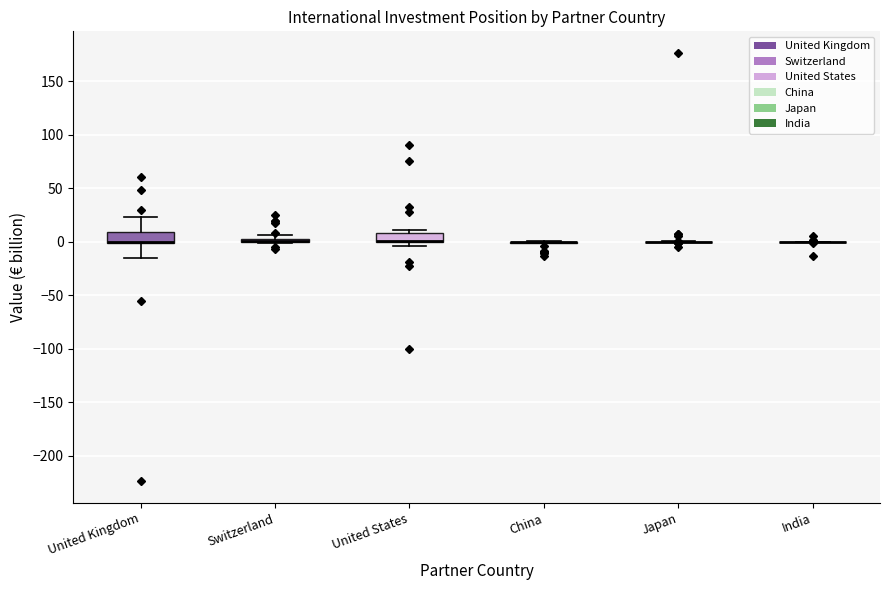

Where is the lower edge of the box for United States on the y-axis? The values are not printed on the chart, so give them approximately, as read against the axis.

0